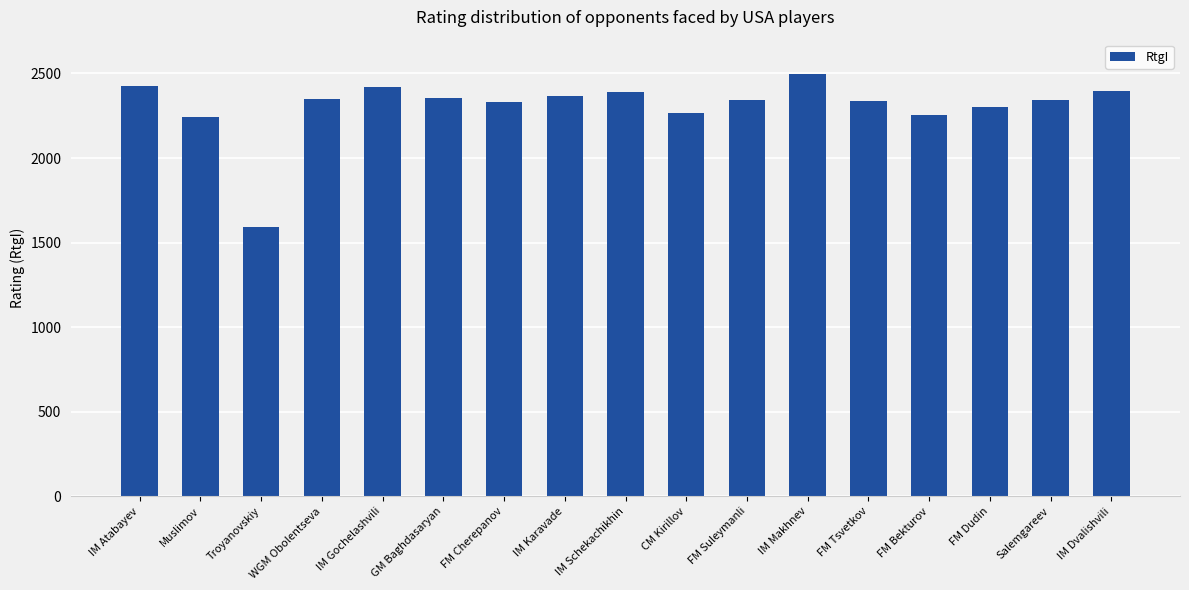

What position from the right is GM Baghdasaryan?

12